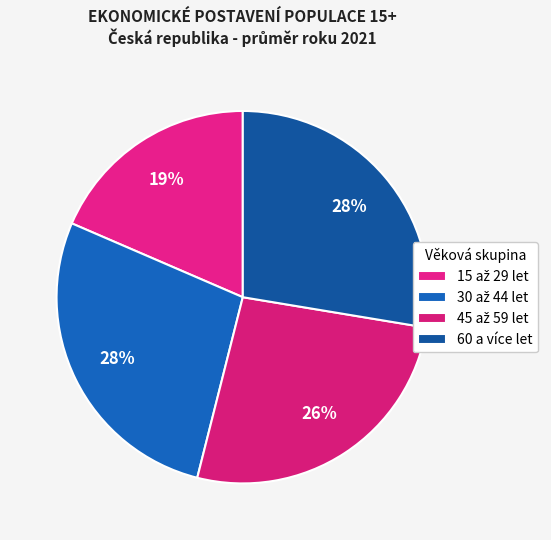

Which slice is the smallest?

15 až 29 let